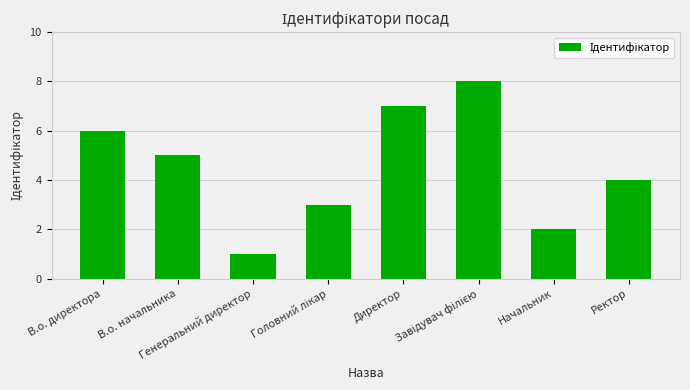

What is the difference between the maximum and minimum values?

7